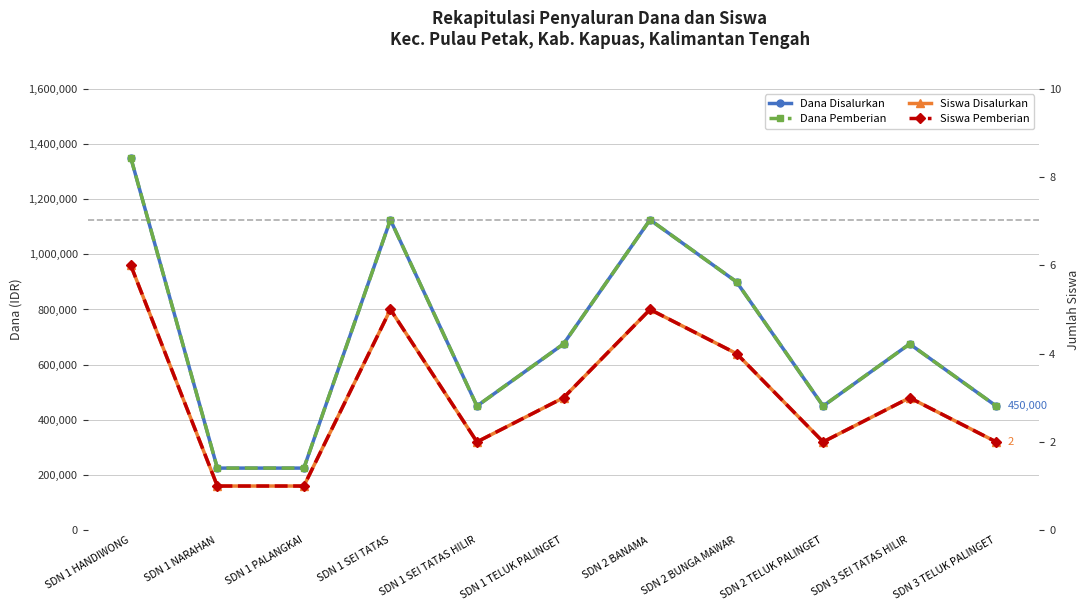

True or false: Dana Disalurkan and Dana Pemberian intersect in this chart.

False